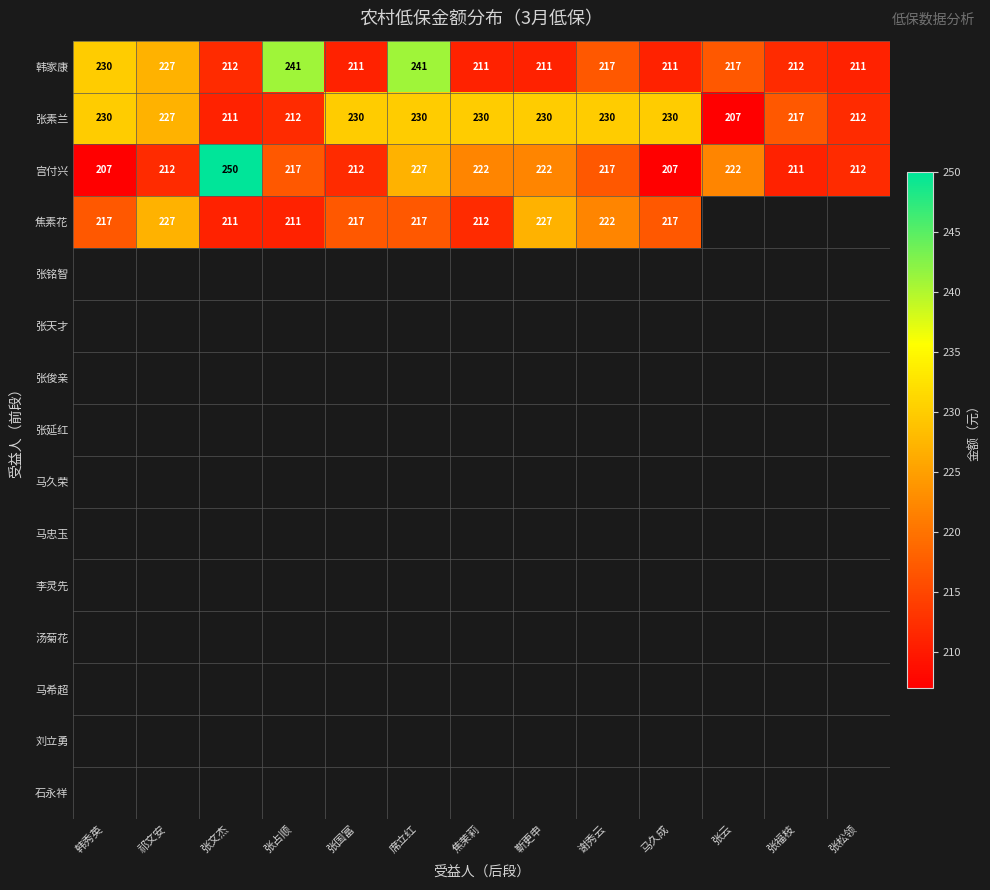

What is the sum of all 张素兰 values?

2896